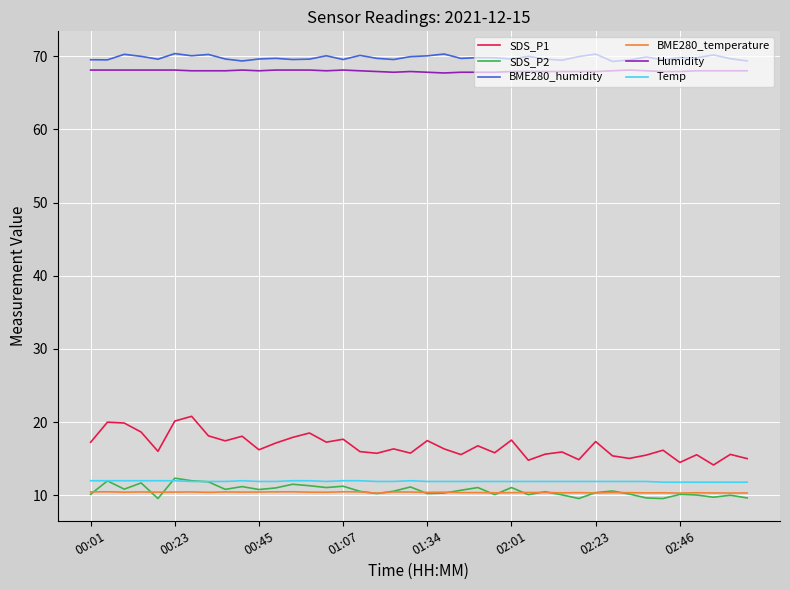

Which series has the largest range (max minus min)?

SDS_P1